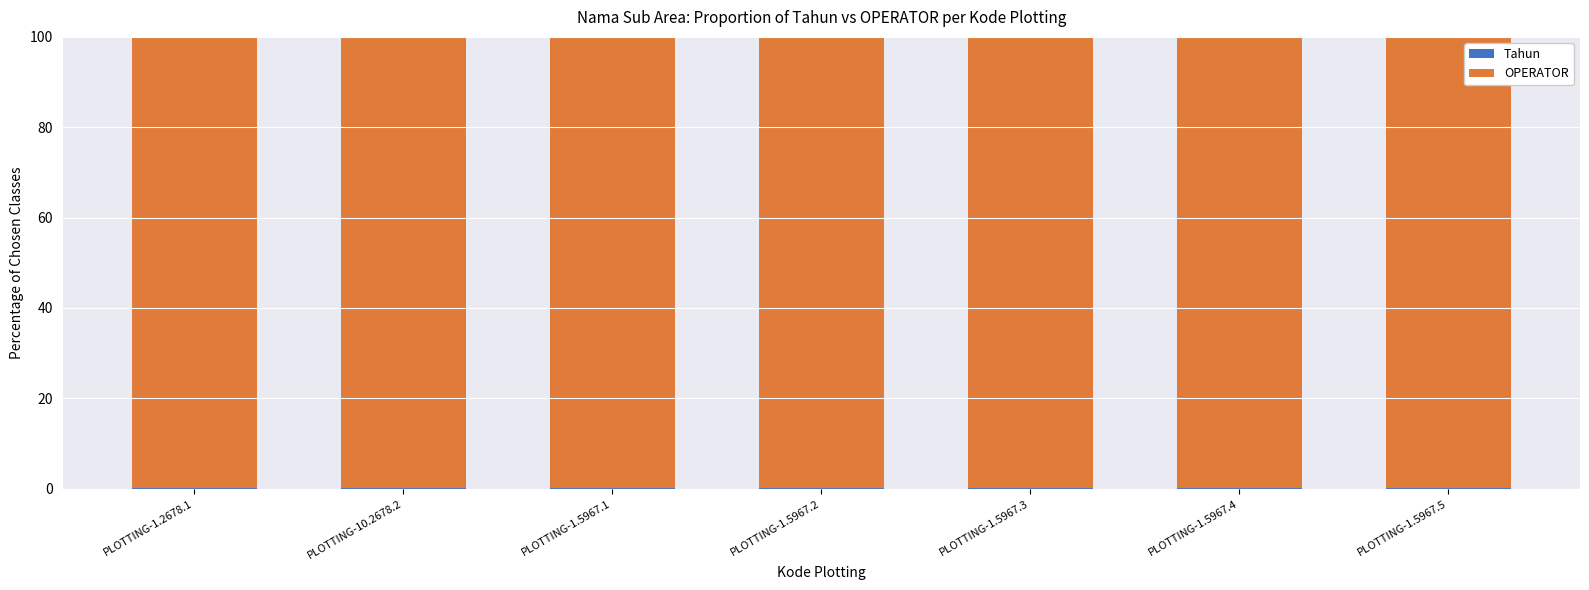

List the labels in order of OPERATOR value, smallest first.

PLOTTING-1.2678.1, PLOTTING-10.2678.2, PLOTTING-1.5967.1, PLOTTING-1.5967.2, PLOTTING-1.5967.3, PLOTTING-1.5967.4, PLOTTING-1.5967.5